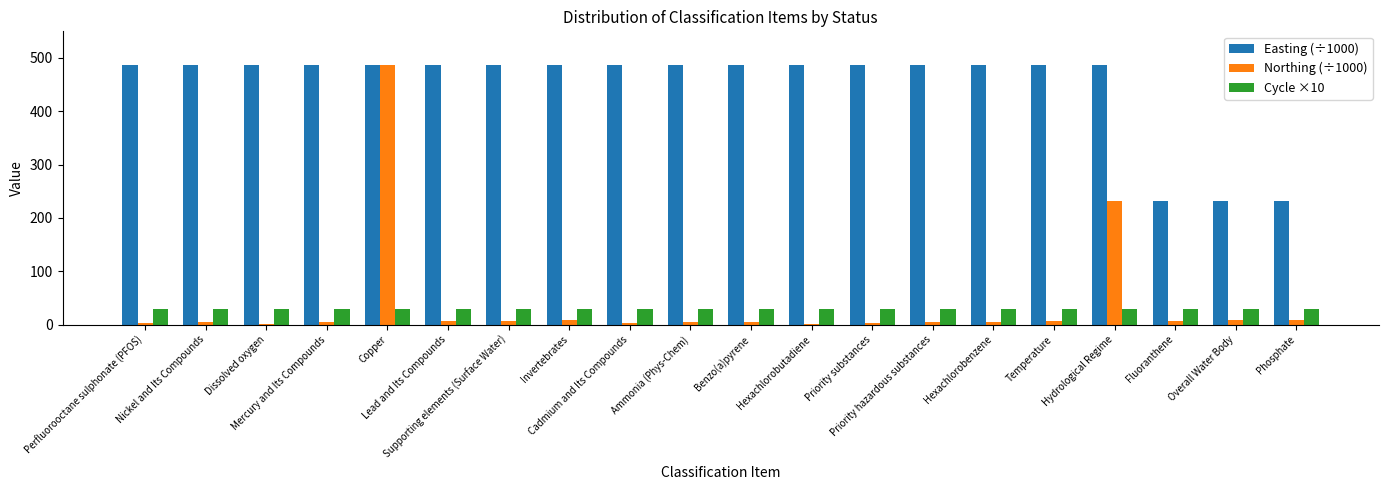

At how many categories does at least one series exceed 429?

17